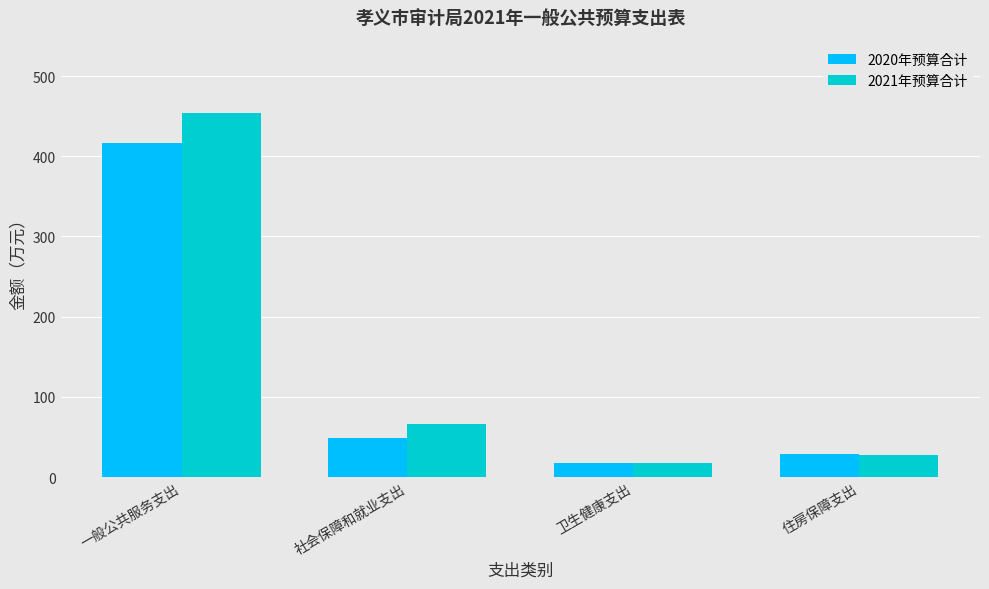

How many groups of bars are there?

4